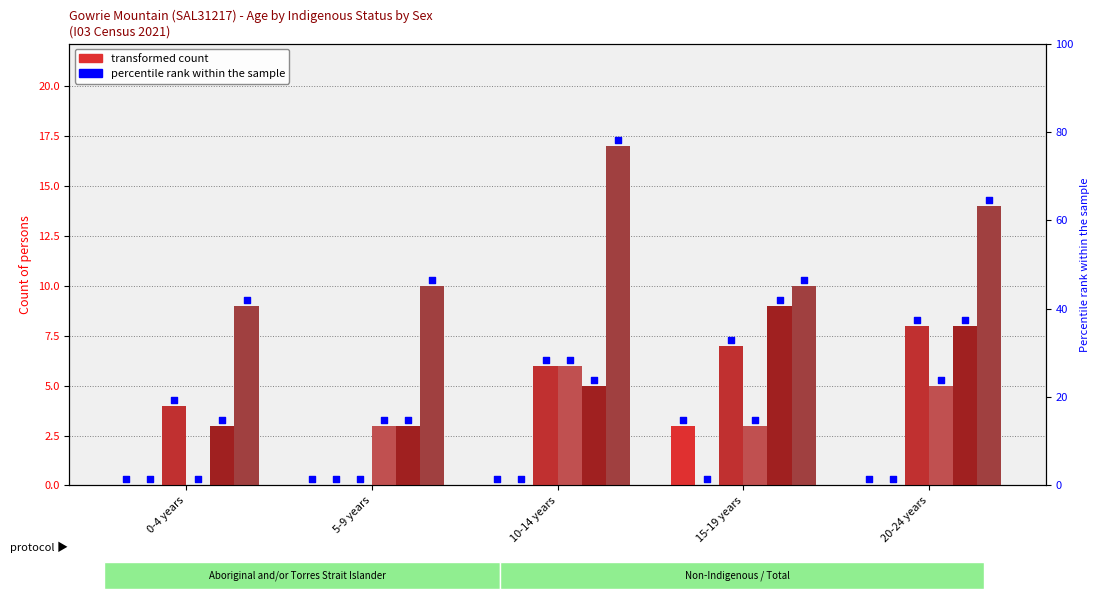

At which category is the sum across all series the highest?

20-24 years